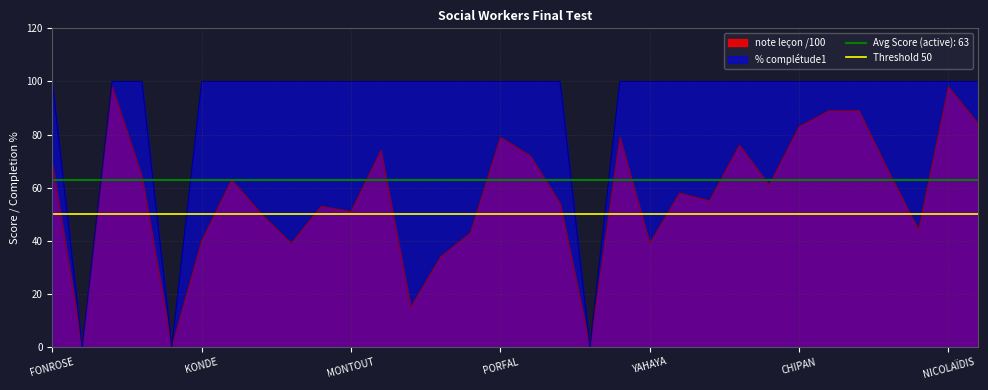

Reading left to right, extract all data points from this chart.

note leçon /100: FONROSE=69	LOMBO=0	IZZA=98	KIMAMA=64	KOKOU=0	KONDE=40	LABANI=63	LE NAGARD=50	MAMBOU=39	MANSOURI=53	MONTOUT=51	MOREIRA=74	MUSAKA=15	NEHARI=34	NZAWE-BOLUTA=43	PORFAL=79	PUIS=72	RHARDOUDI=54	SIME YEPTIEP=0	VANCAUWELAERT=79	YAHAYA=39	BOUHLEL=58	BRANCO=55	BRETENOUX=76	BREZEPHIN=61	CHIPAN=83	CINVER=89	MOKADDAM=89	LONGERINAS=66	MALEK=44	NICOLAÏDIS=98	ROUSSAS=84
% complétude1: FONROSE=100	LOMBO=0	IZZA=100	KIMAMA=100	KOKOU=0	KONDE=100	LABANI=100	LE NAGARD=100	MAMBOU=100	MANSOURI=100	MONTOUT=100	MOREIRA=100	MUSAKA=100	NEHARI=100	NZAWE-BOLUTA=100	PORFAL=100	PUIS=100	RHARDOUDI=100	SIME YEPTIEP=0	VANCAUWELAERT=100	YAHAYA=100	BOUHLEL=100	BRANCO=100	BRETENOUX=100	BREZEPHIN=100	CHIPAN=100	CINVER=100	MOKADDAM=100	LONGERINAS=100	MALEK=100	NICOLAÏDIS=100	ROUSSAS=100